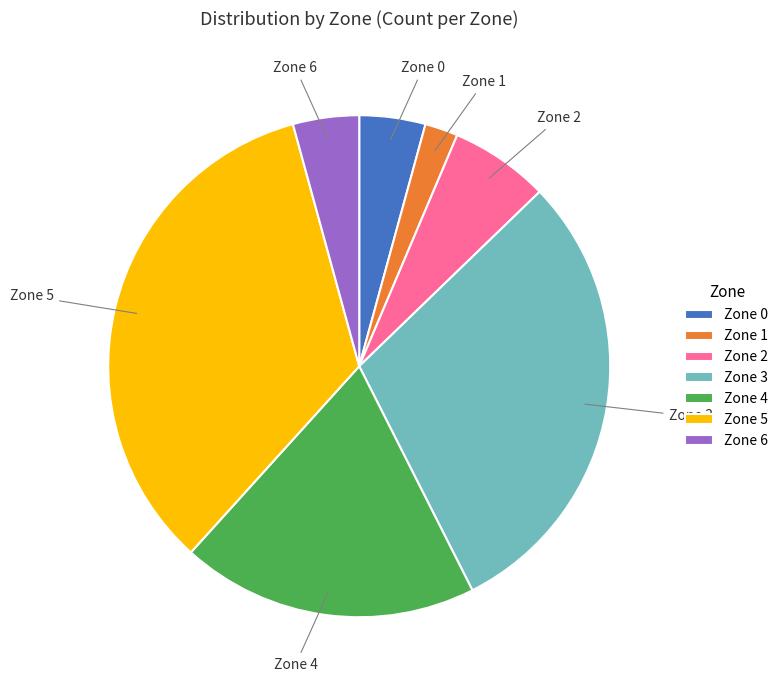

Is the sum of Zone 4 and Zone 5 greater than half?

Yes